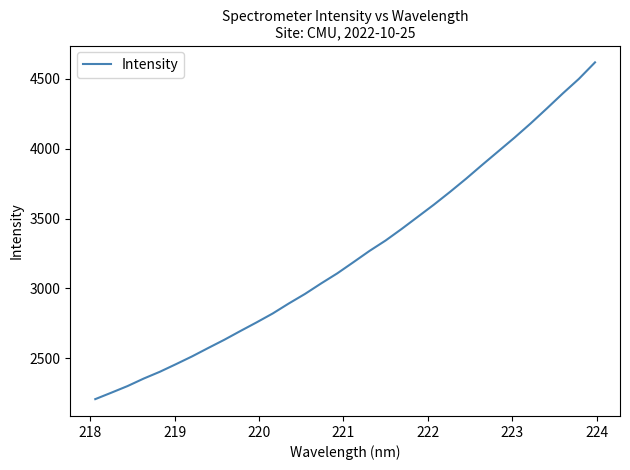

What is the difference between the maximum and minimum values?

2411.0